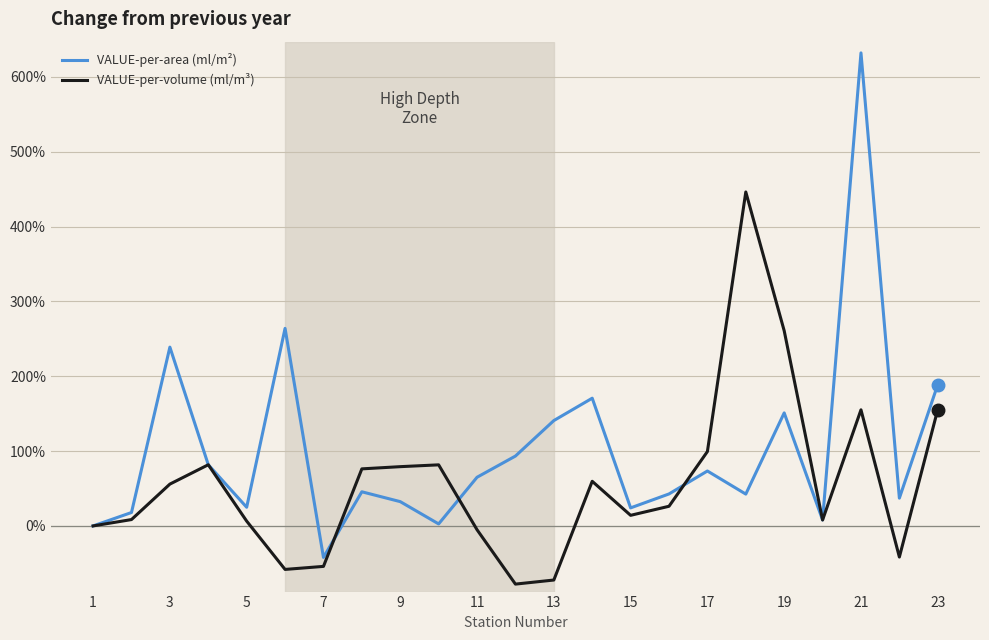

What are all the series names shown in the legend?

VALUE-per-area (ml/m²), VALUE-per-volume (ml/m³)